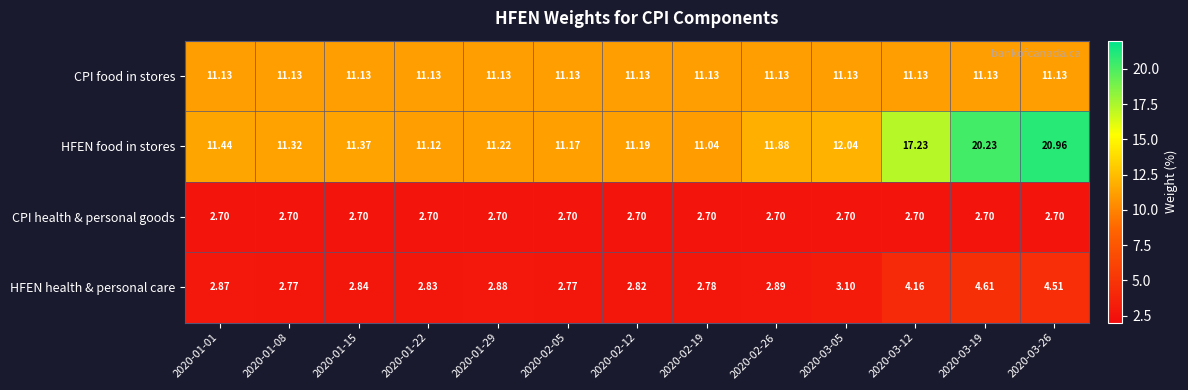

Rank the series by their maximum value, from highest to lowest.

HFEN food in stores, CPI food in stores, HFEN health & personal care, CPI health & personal goods